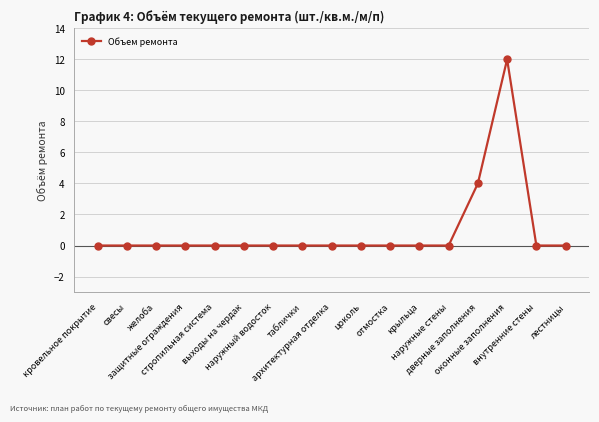

Does the chart display data point markers on the line(s)?

Yes